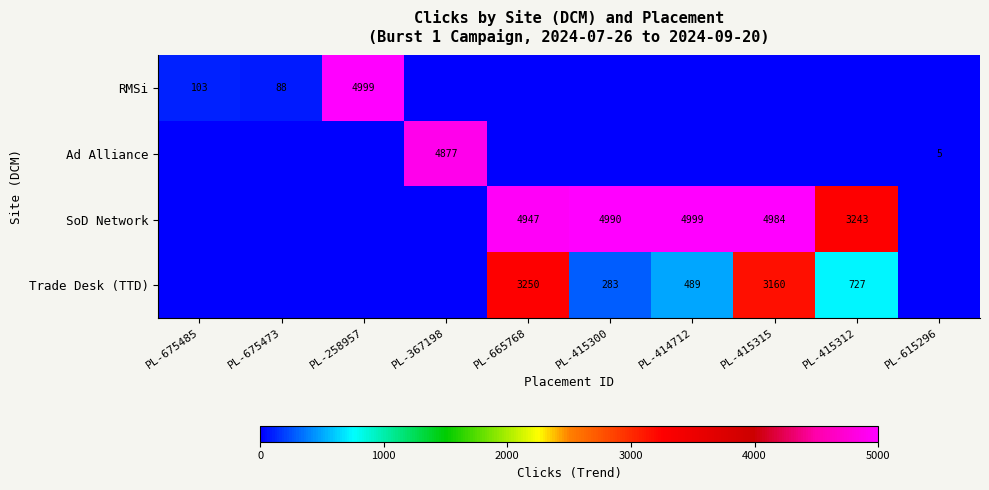

The Ad Alliance series shows 7 at PL-615296. True or false?

False